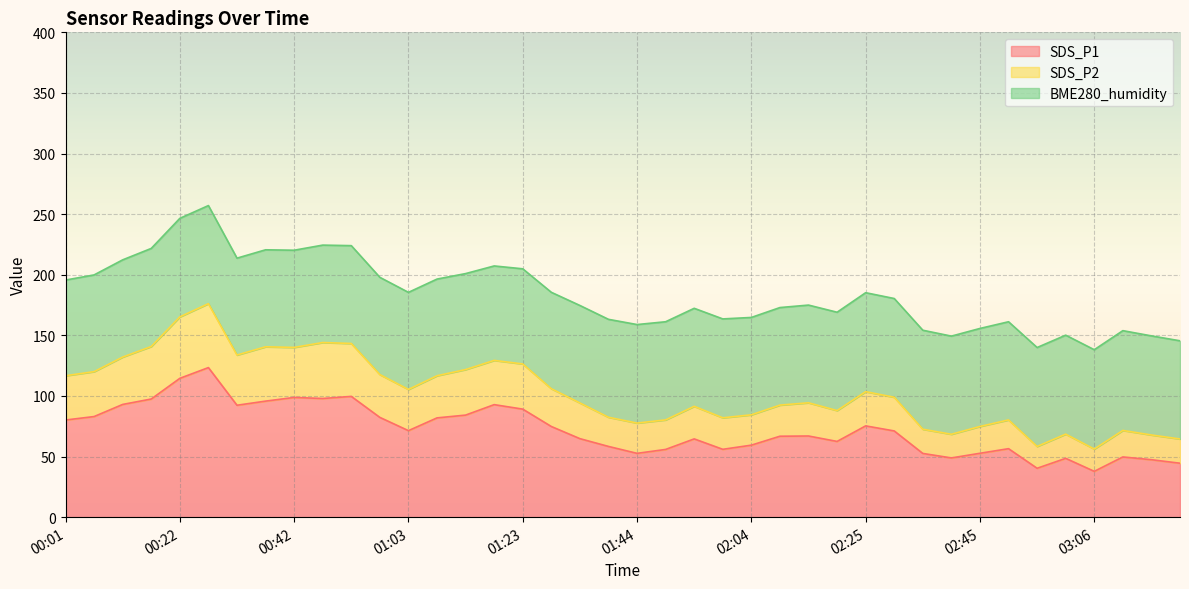

What is the maximum value for SDS_P1?

123.4